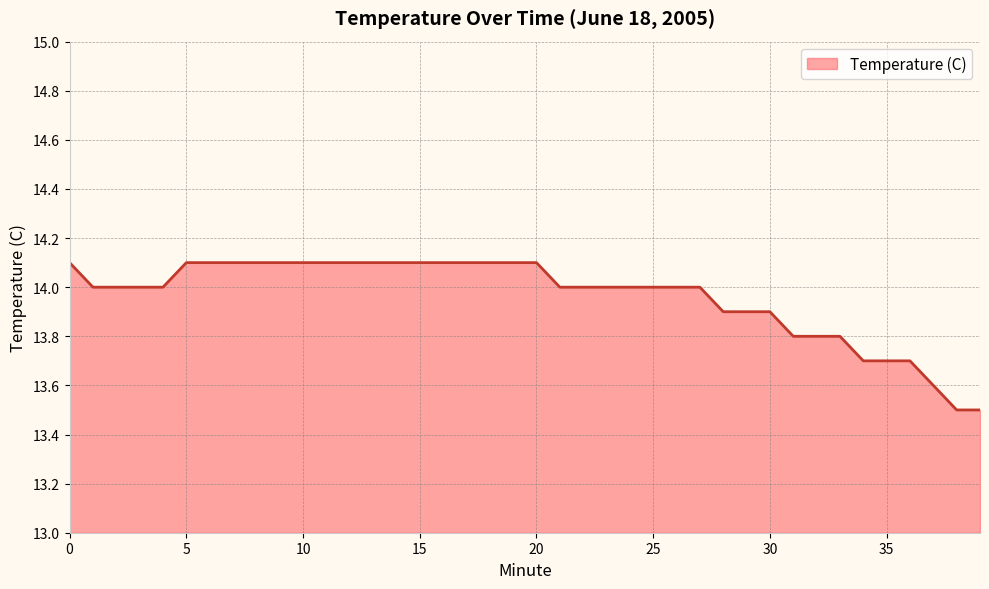

What is the minimum value shown in the chart?

13.5